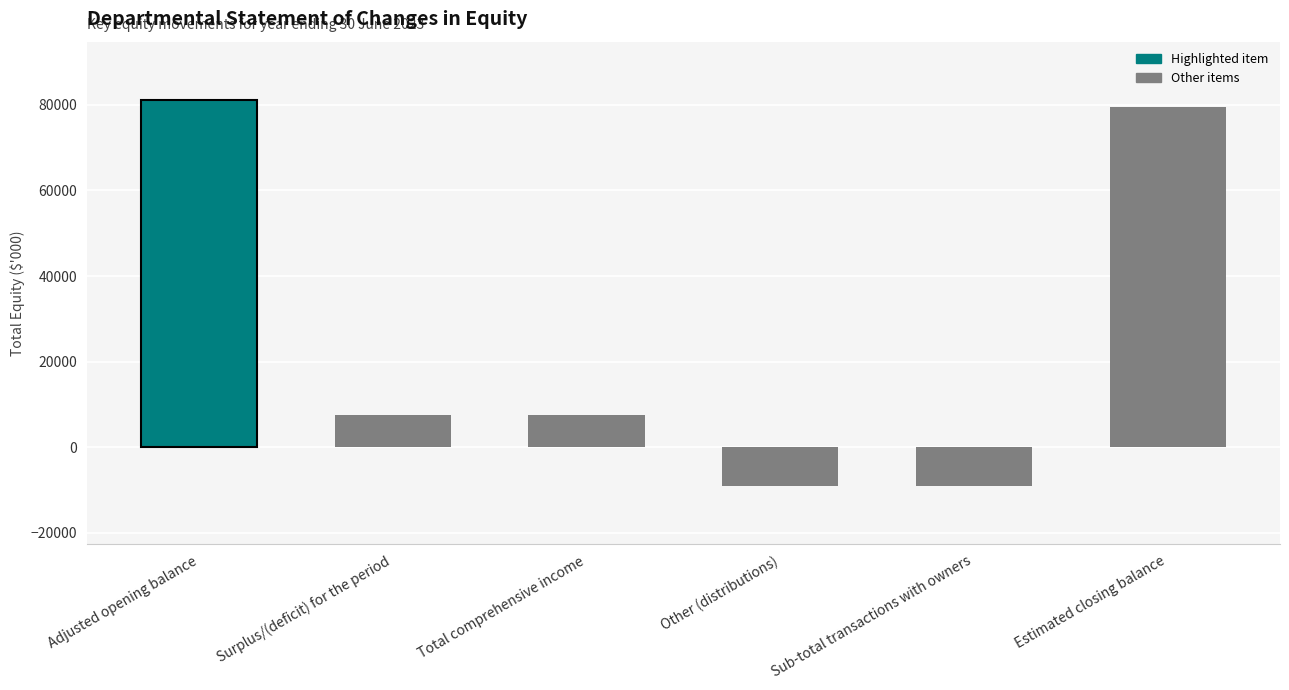

How many positive values are there?

4